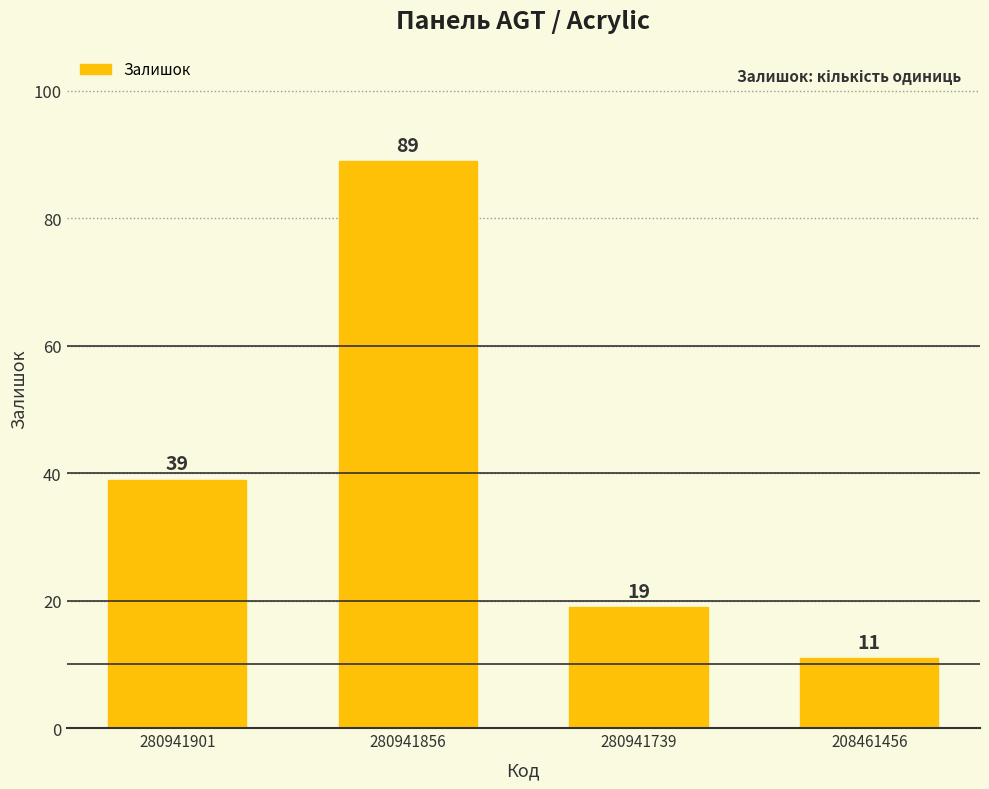

List the labels in order of value, largest first.

280941856, 280941901, 280941739, 208461456